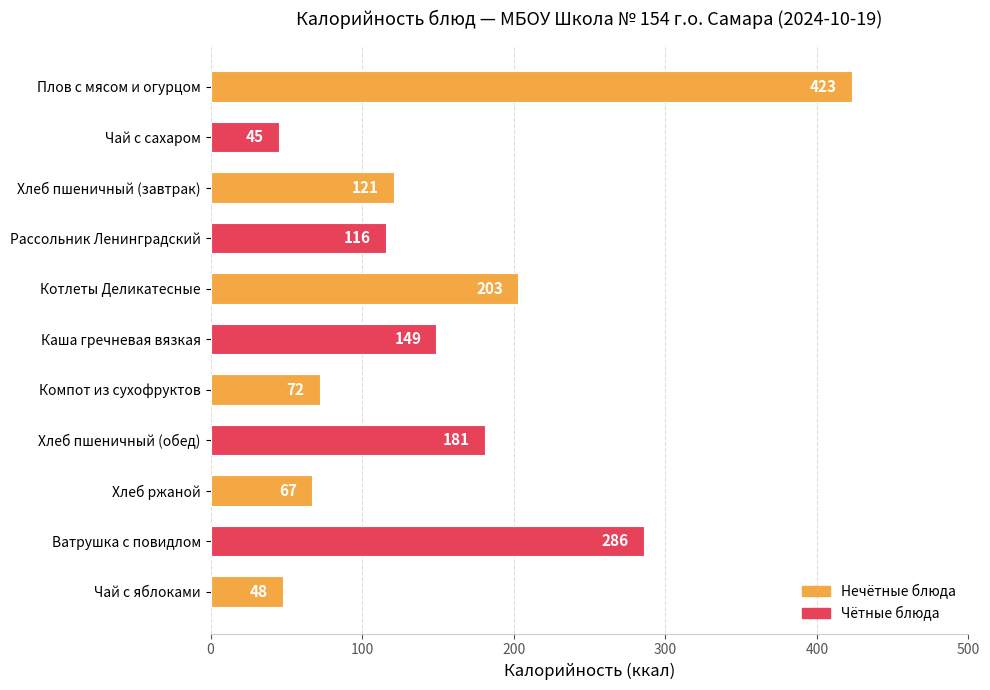

At which category does the chart reach its minimum across all series?

Чай с сахаром